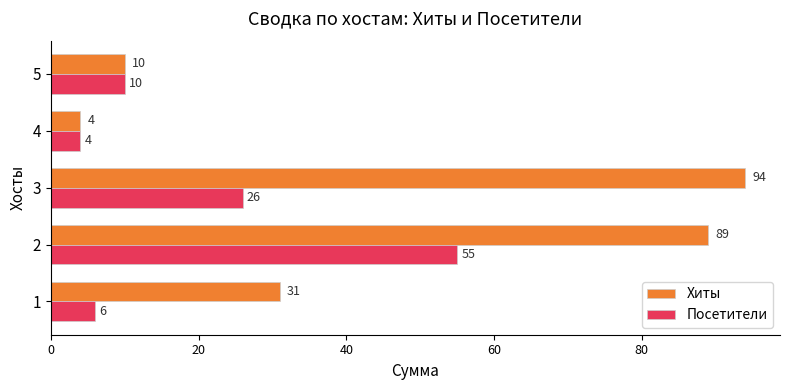

Is it true that Посетители equals 17 at 5?

False